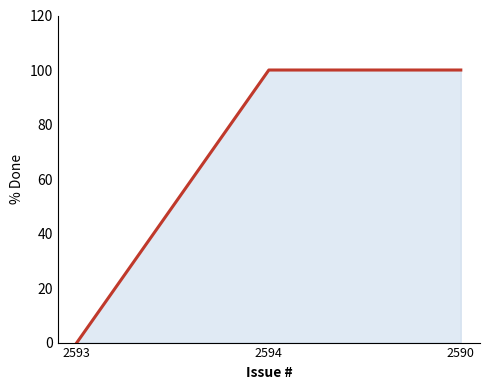

True or false: the data shows 100 at 2594.

True